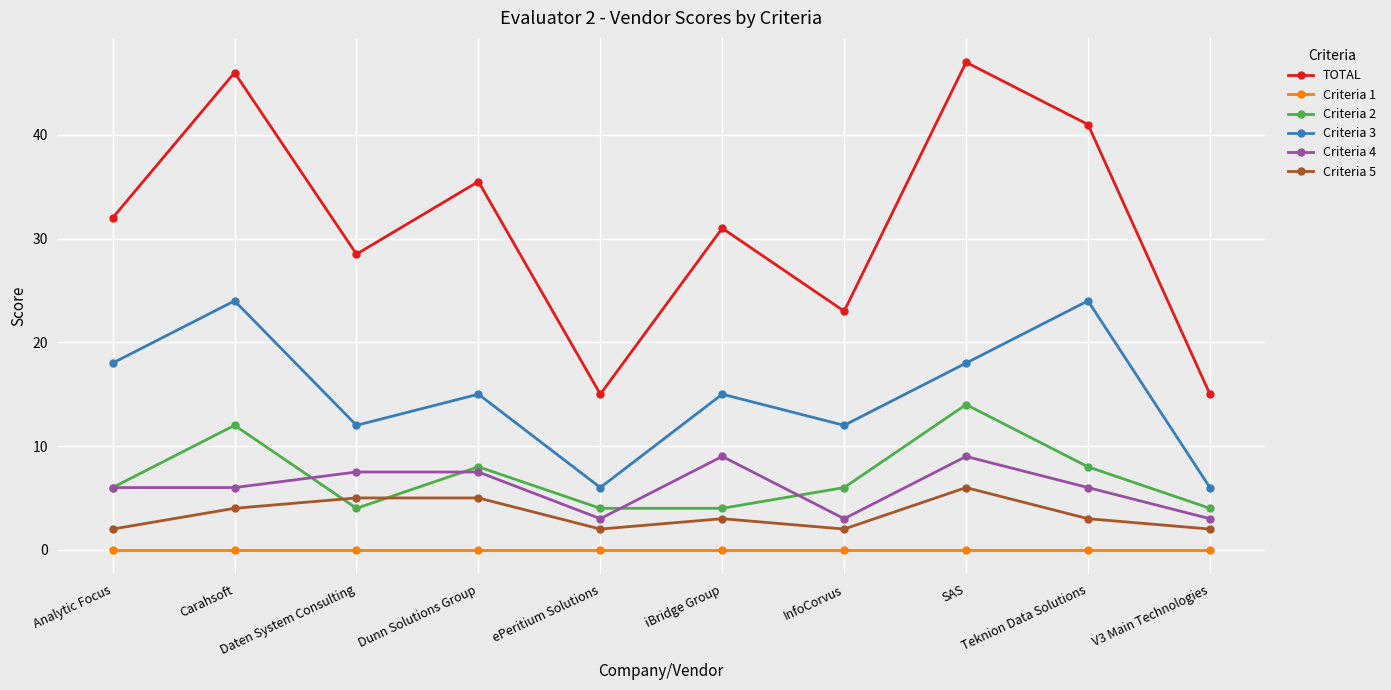

True or false: Criteria 1 and Criteria 3 cross at least once.

False